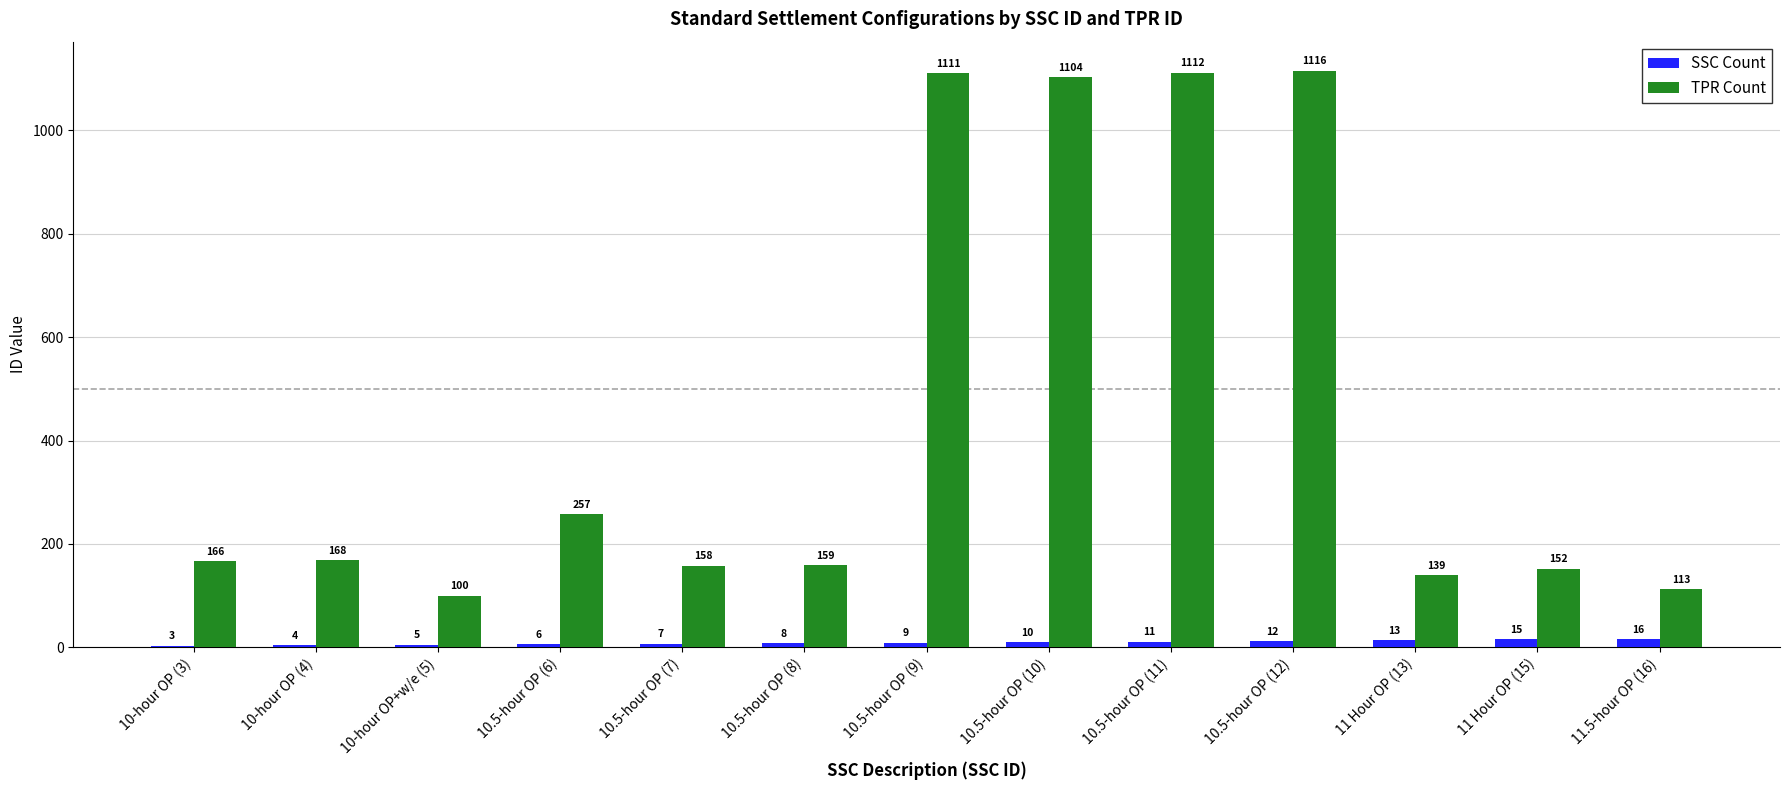

How many data points does each series have?

13